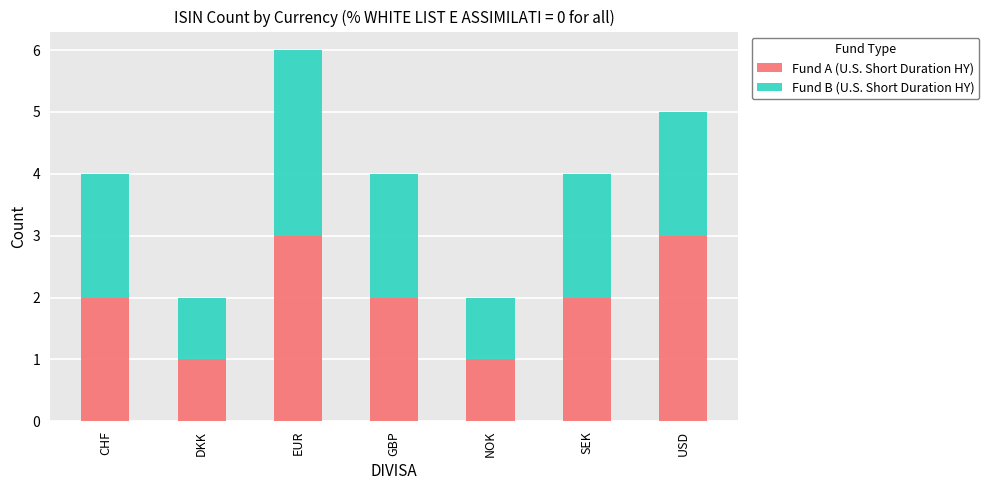

Reading left to right, transcribe the values for Fund A (U.S. Short Duration HY).

2	1	3	2	1	2	3